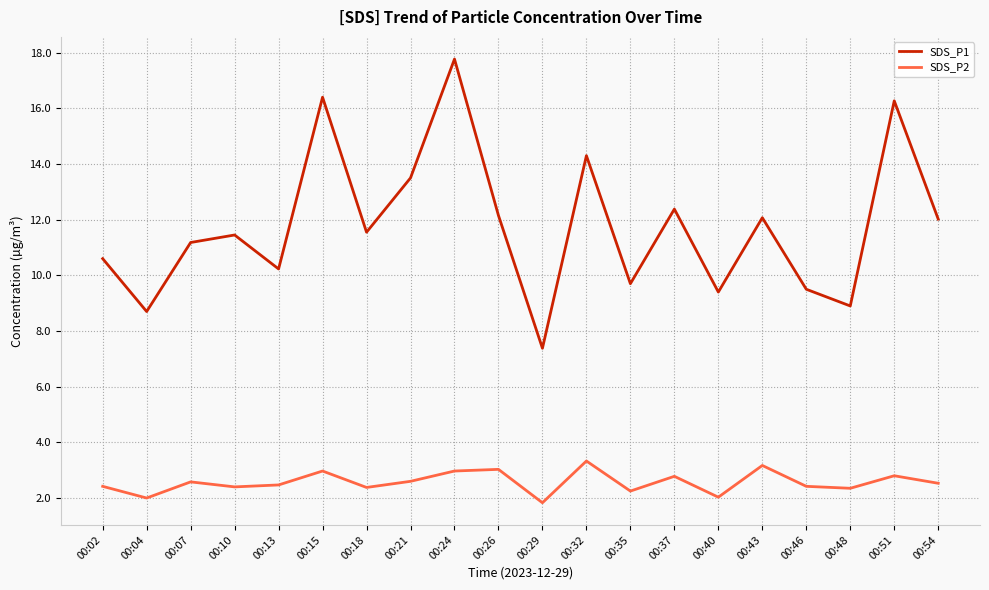

Is it true that SDS_P1 equals 4.5 at 00:02?

False